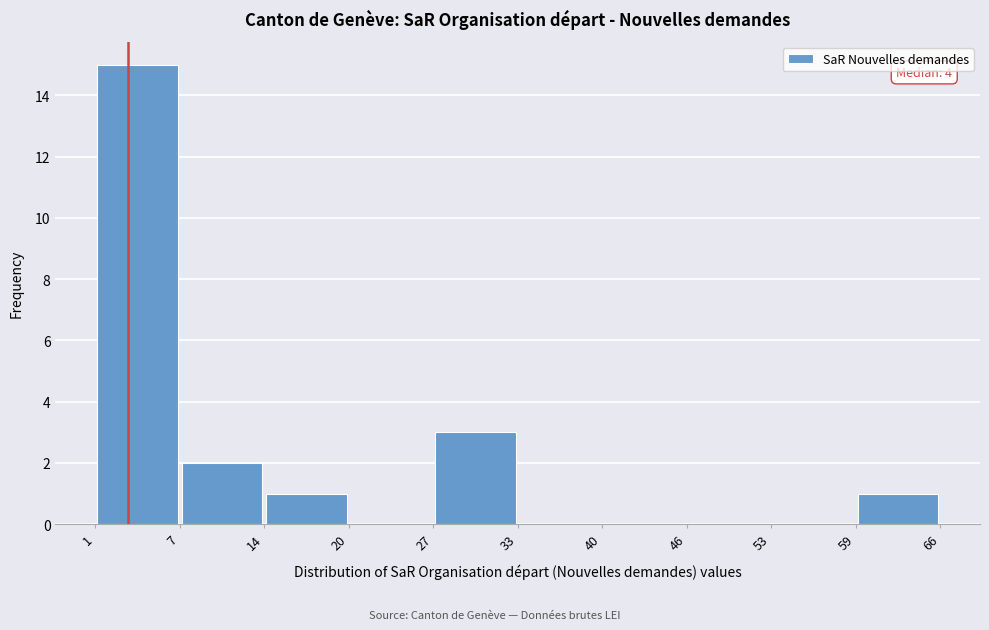

Which range on the x-axis has the tallest bar?

1 to 7